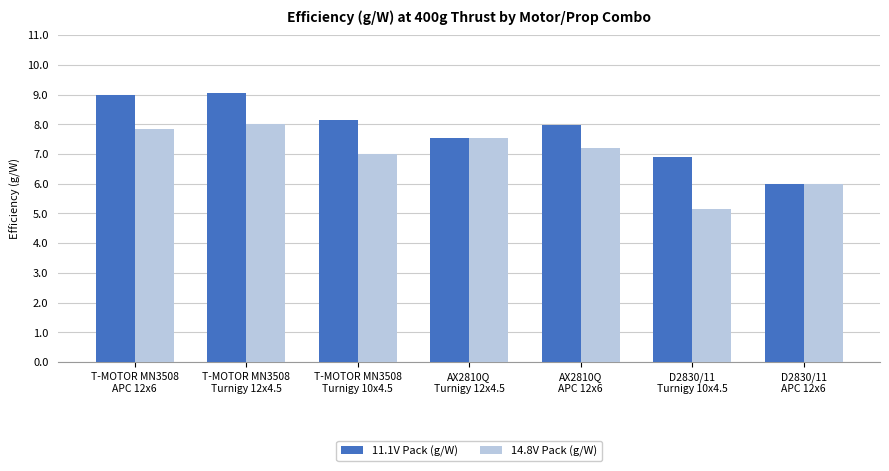

True or false: 11.1V Pack (g/W) has a value of 6.0 at D2830/11
APC 12x6.

True